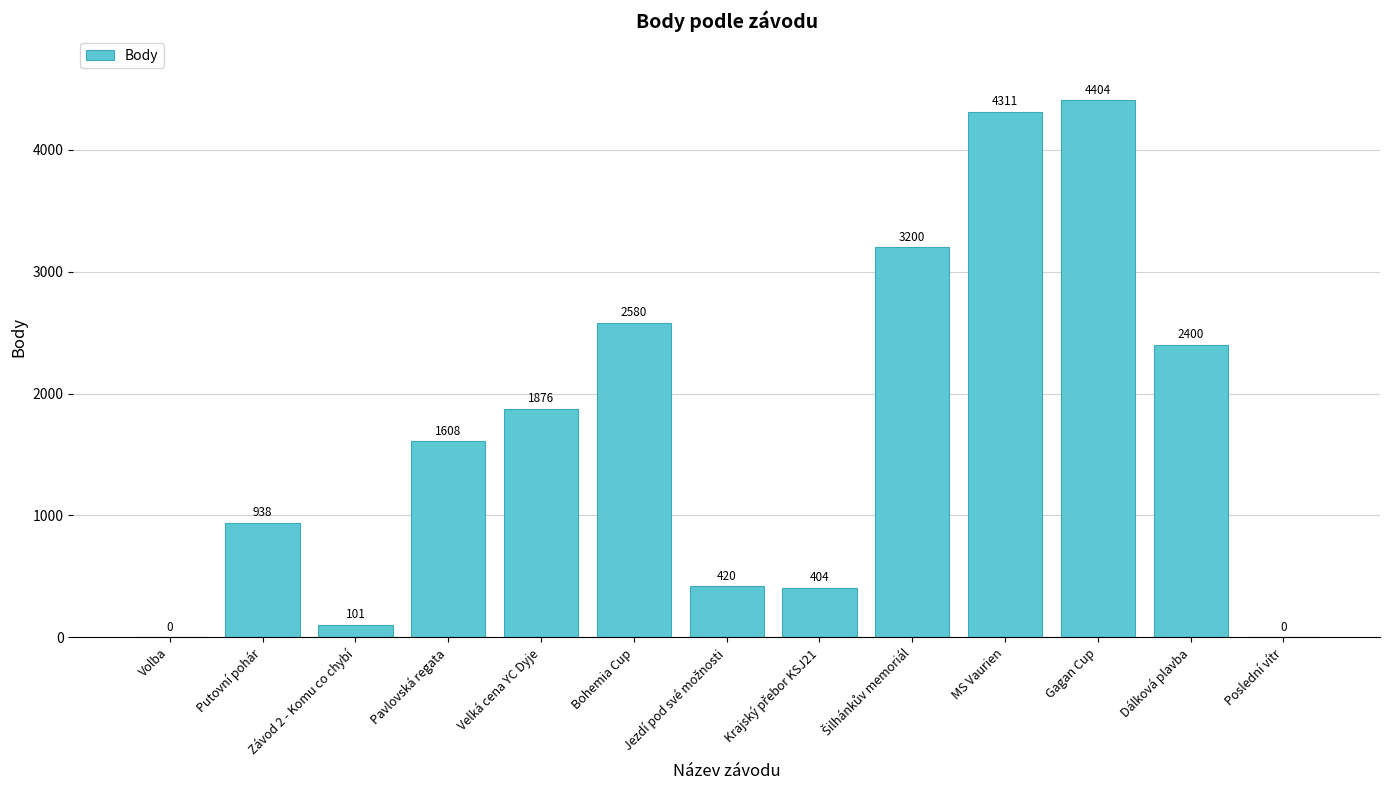

Between Závod 2 - Komu co chybí and Poslední vítr, which is larger?

Závod 2 - Komu co chybí